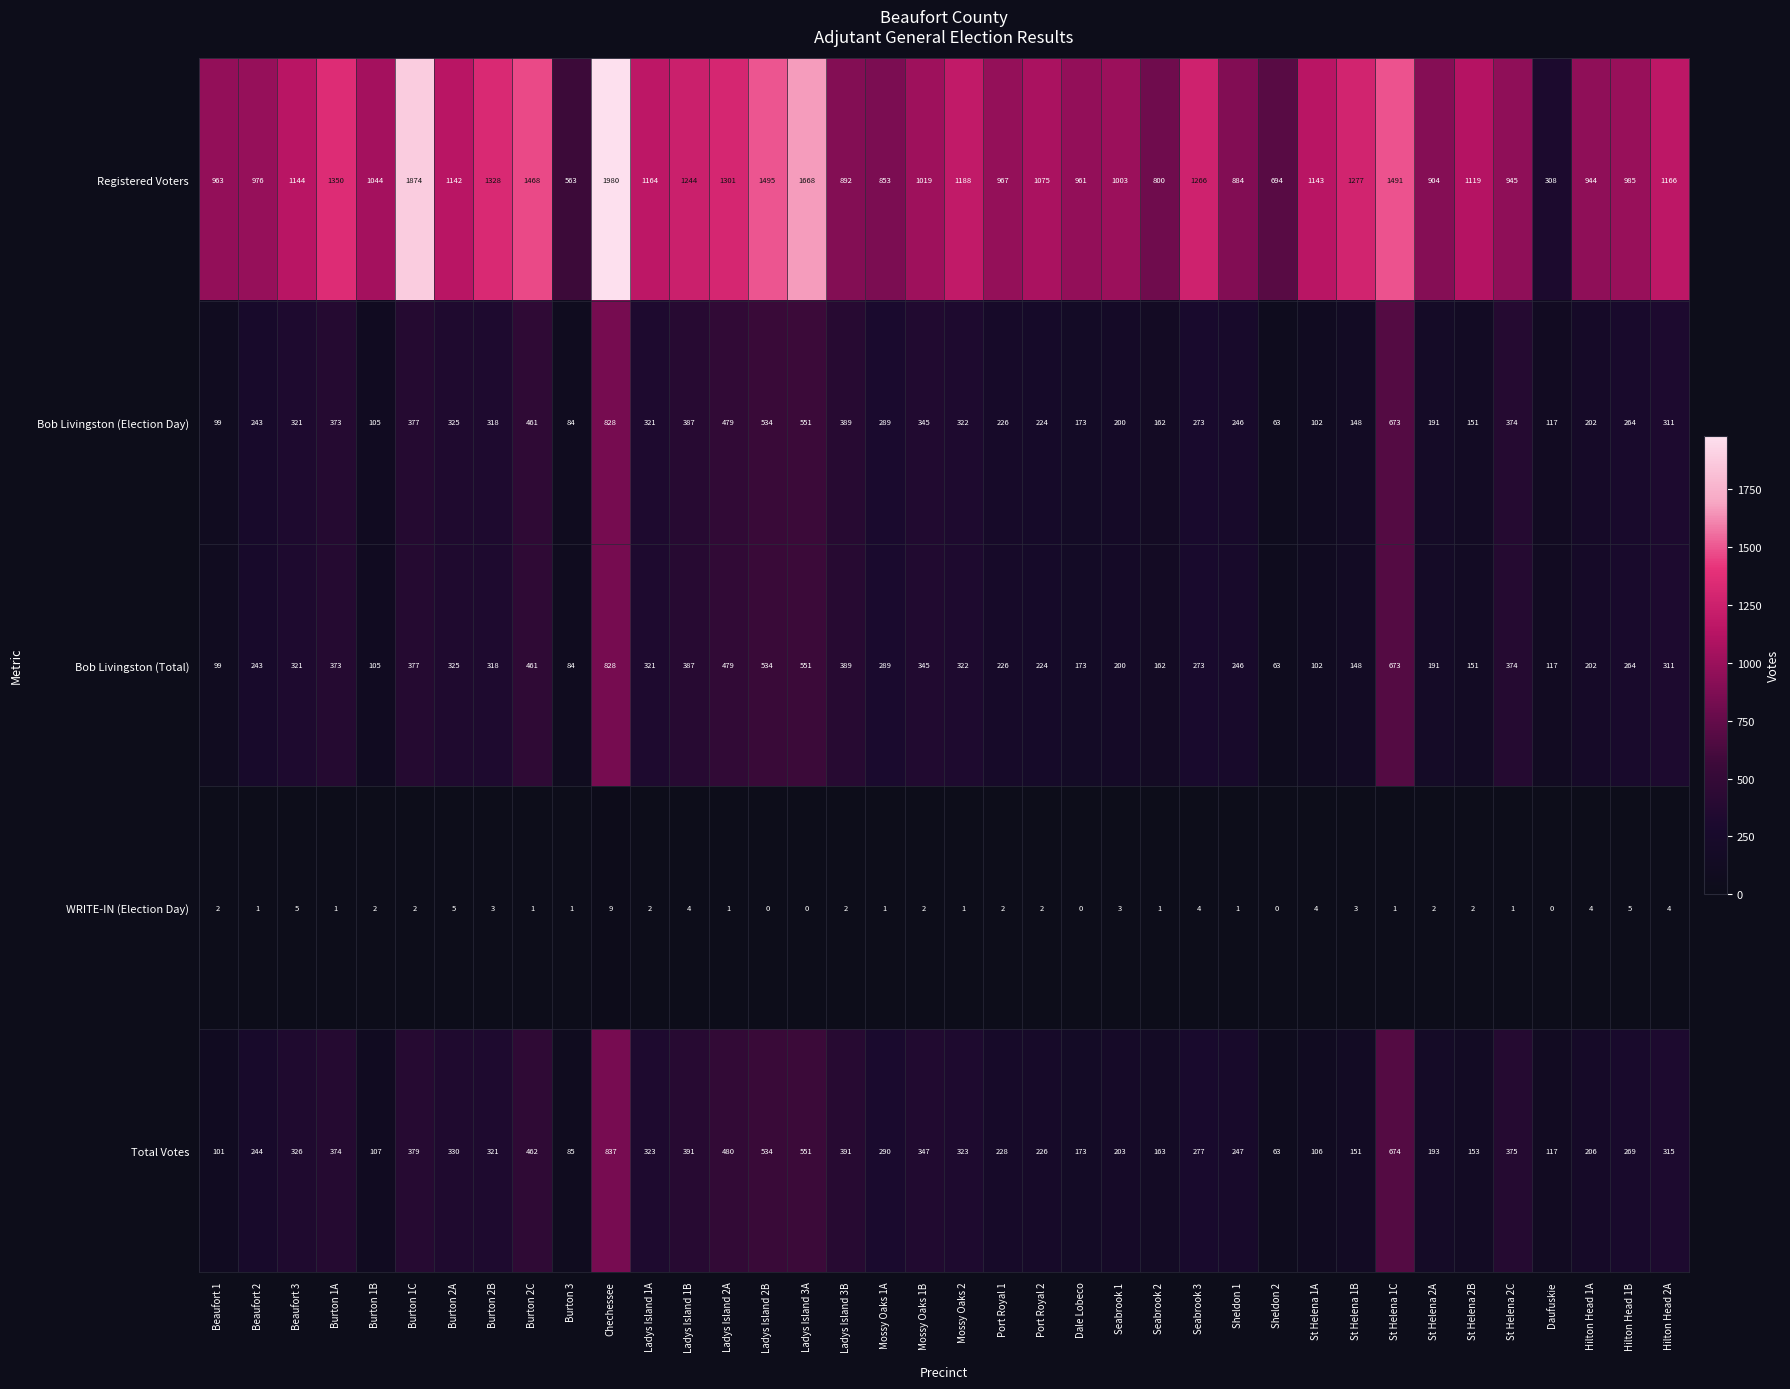

What is the sum of all Total Votes values?

11335